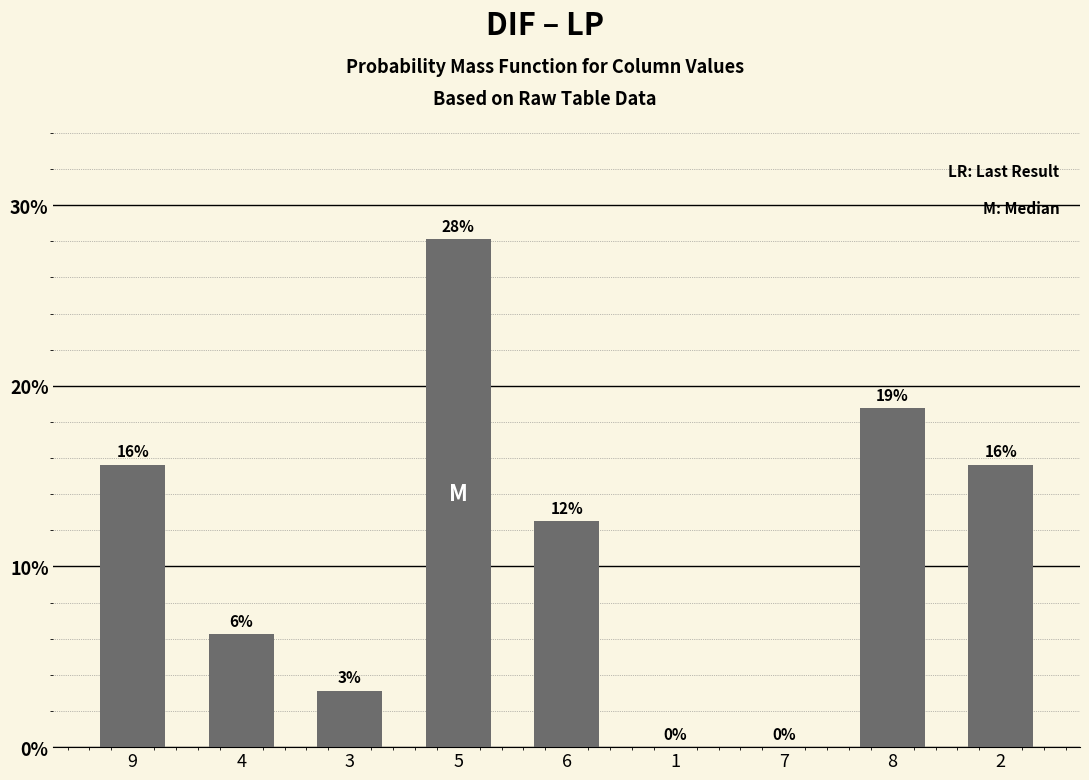

Which category has the highest value across all series?

5